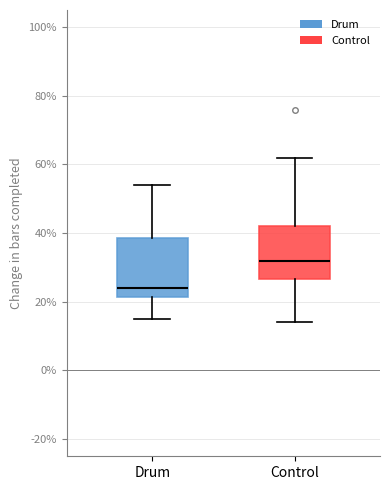

Reading left to right, read every box against the y-axis: the position of its median line, the range the box covers, and the ends of its whiskers. The values are not printed on the chart, so give them approximately, as read against the axis.

Drum: median 24, box 22 to 38, whiskers 16 to 54
Control: median 32, box 26 to 42, whiskers 14 to 62